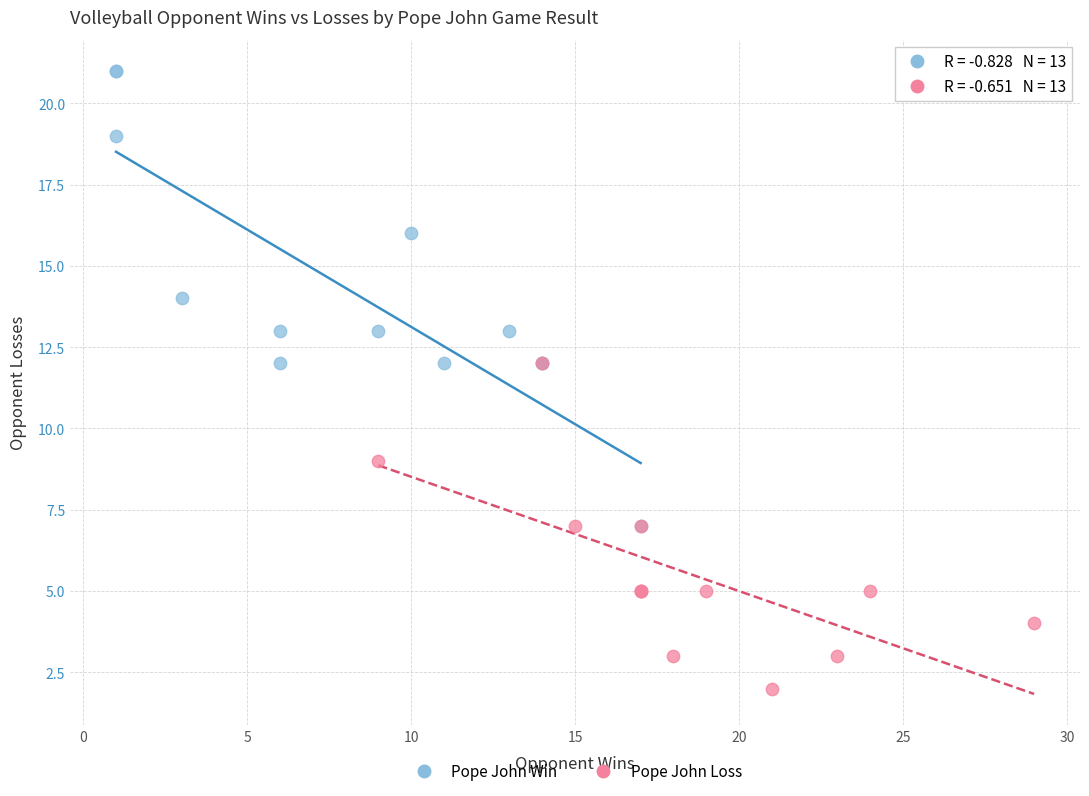

Which series contains the lowest Y value?

Pope John Loss